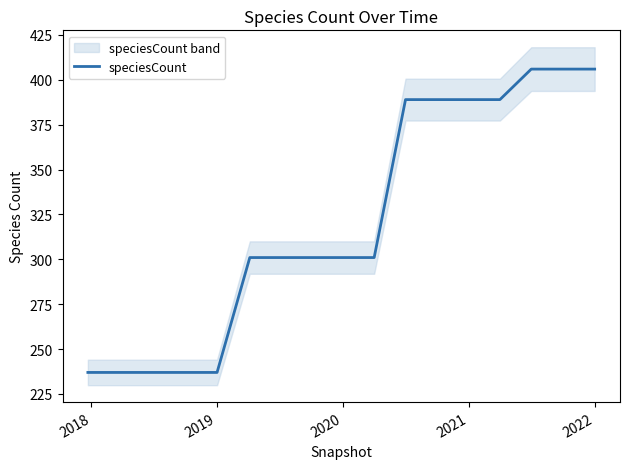

What is the maximum value for speciesCount?

406